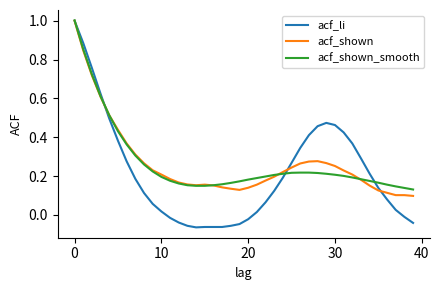

What is the maximum value for acf_shown_smooth?

1.0